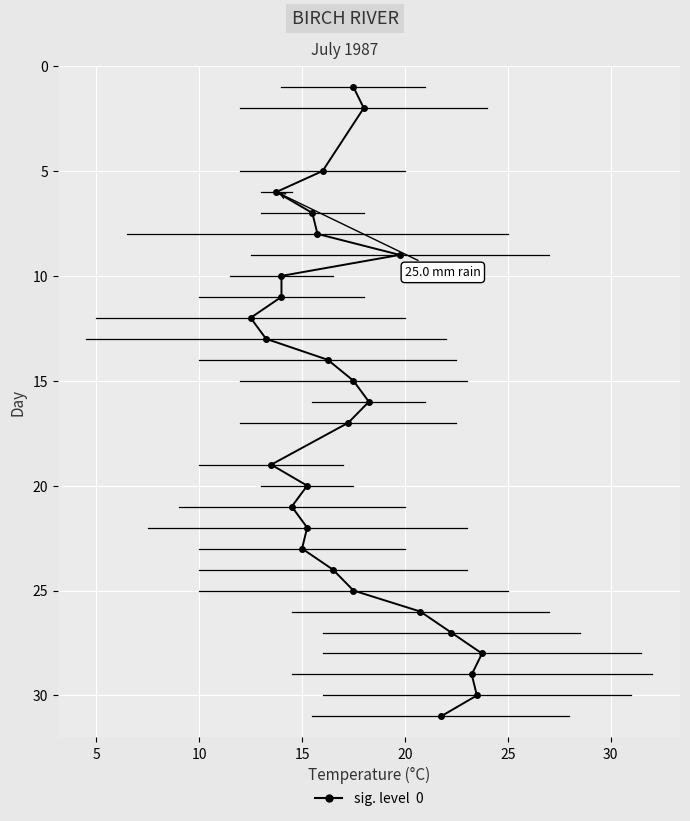

Is this an area chart (filled region under the line)?

No